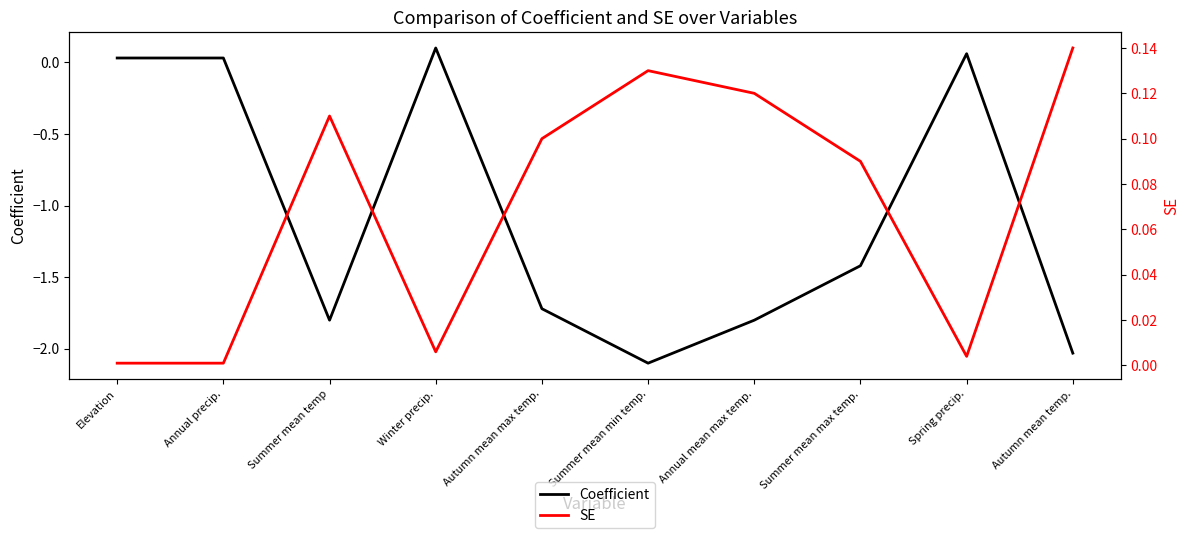

How many values in the Coefficient series are below -1?

6